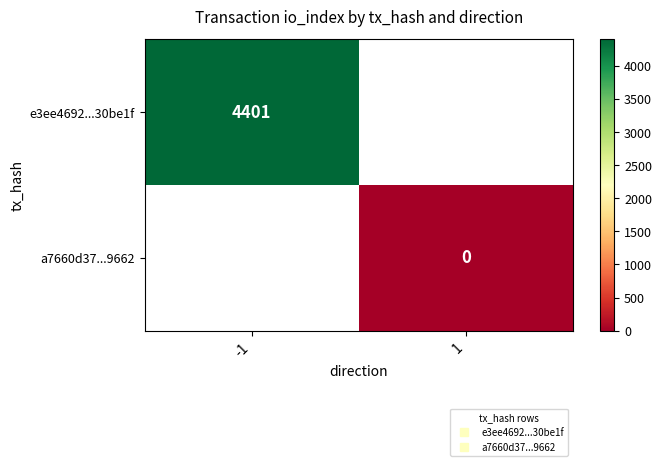

At which label is e3ee4692...30be1f closest to 4401?

-1